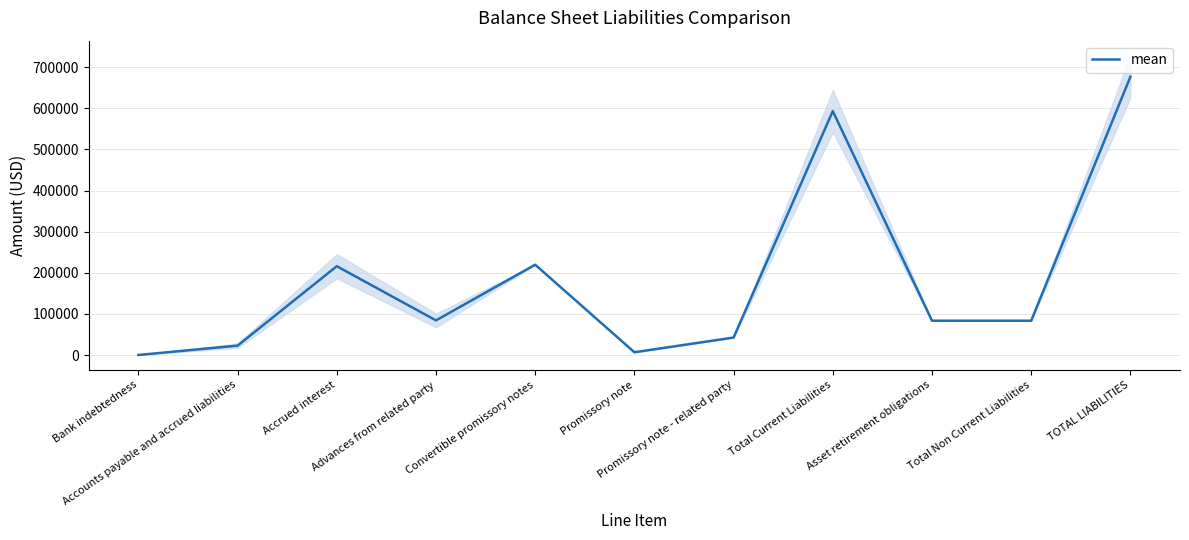

How many lines are shown in the chart?

1